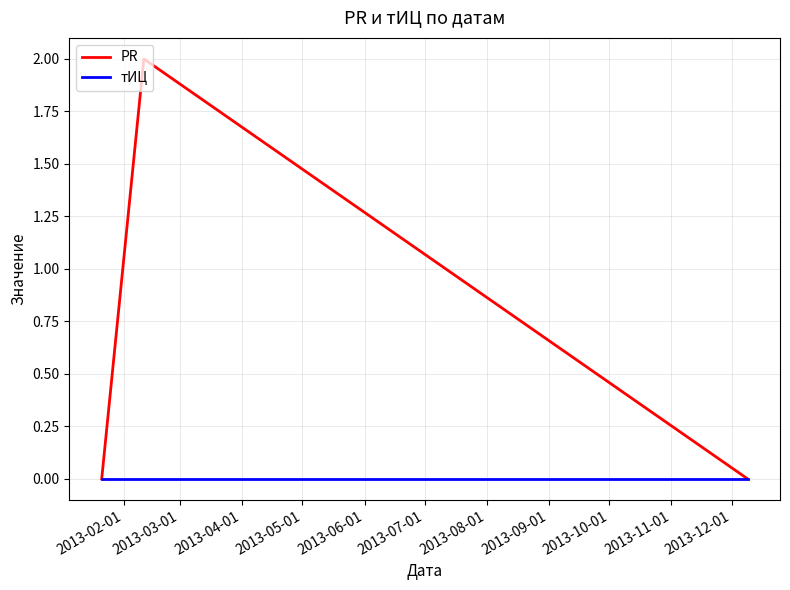

What are all the series names shown in the legend?

PR, тИЦ